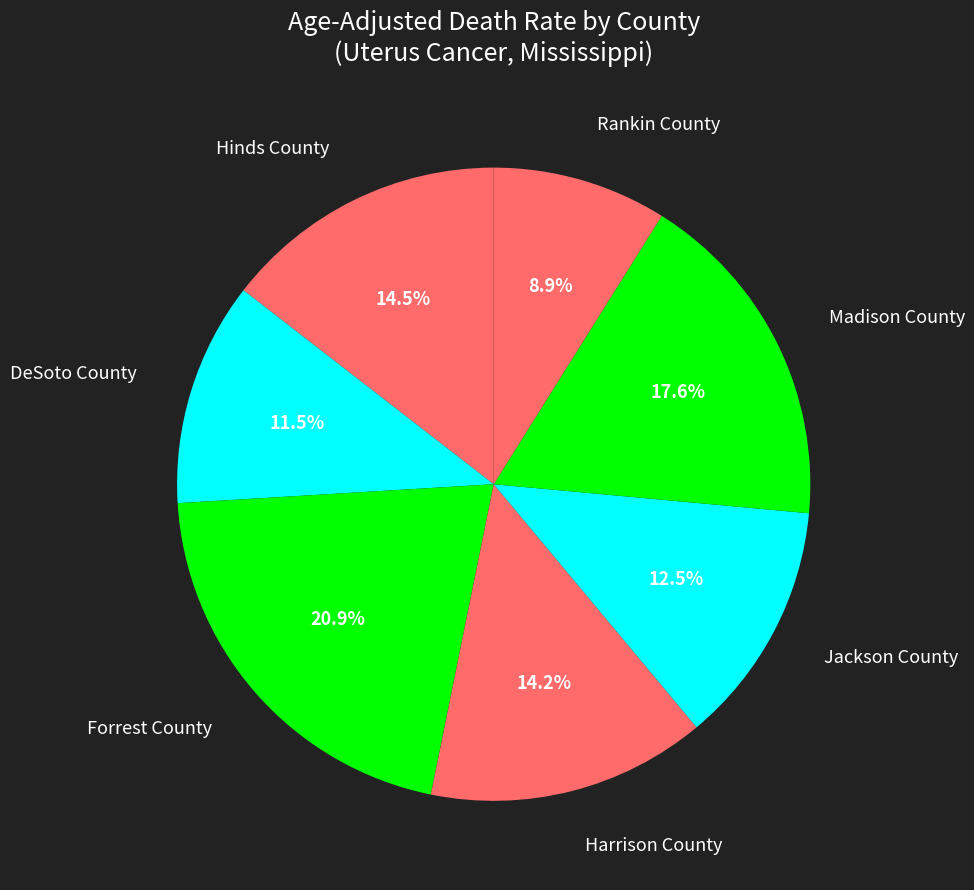

How many segments does this pie chart have?

7